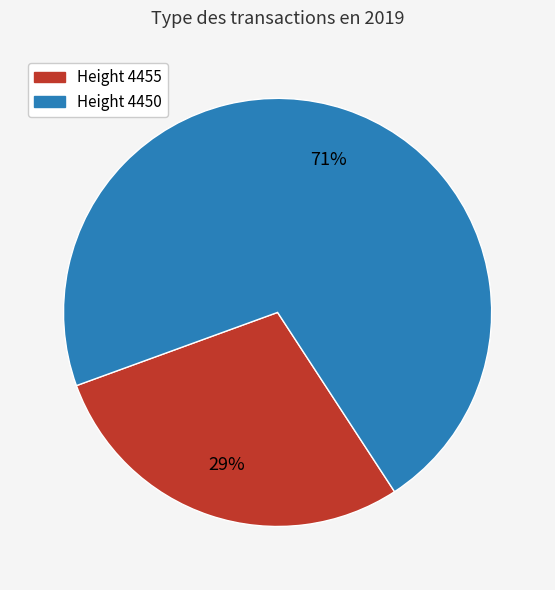

Between Height 4455 and Height 4450, which is larger?

Height 4450